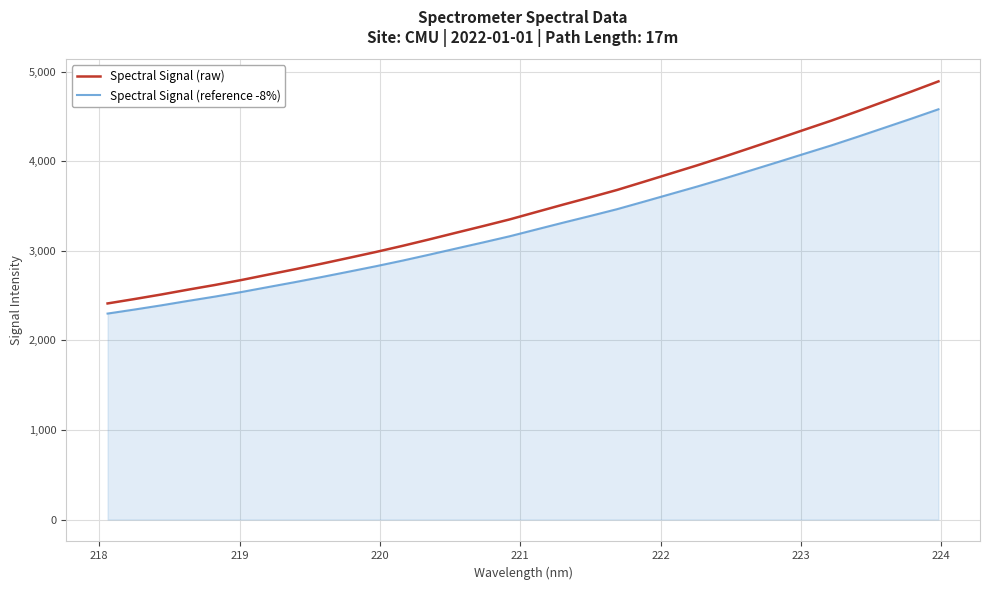

Does the chart have visible grid lines?

Yes